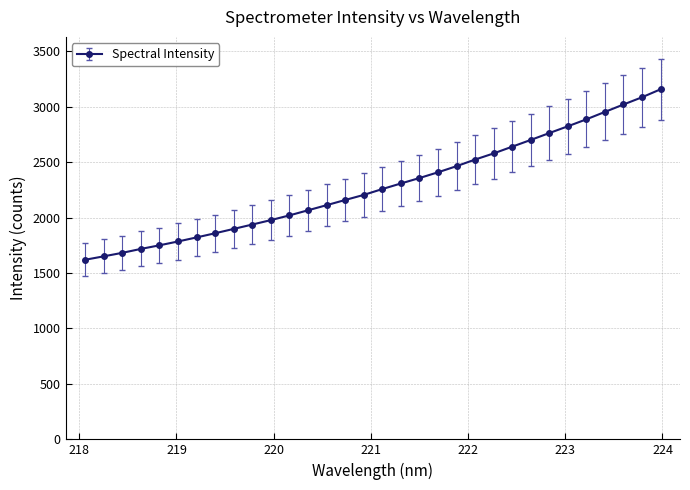

What is the value of the 29th point from the left?

2952.6